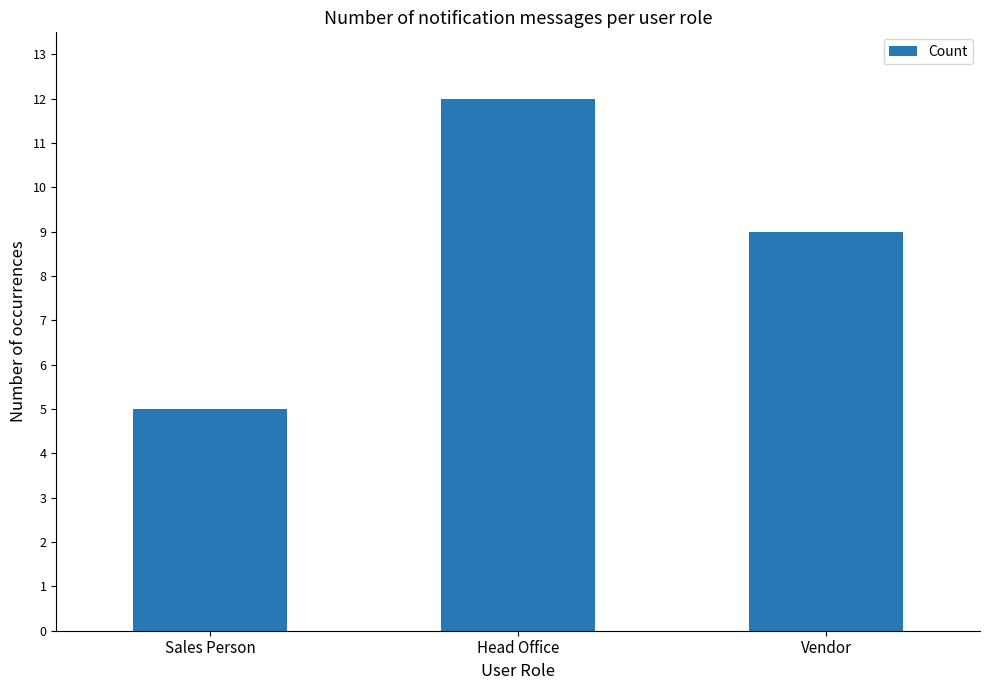

Which category has the highest value across all series?

Head Office